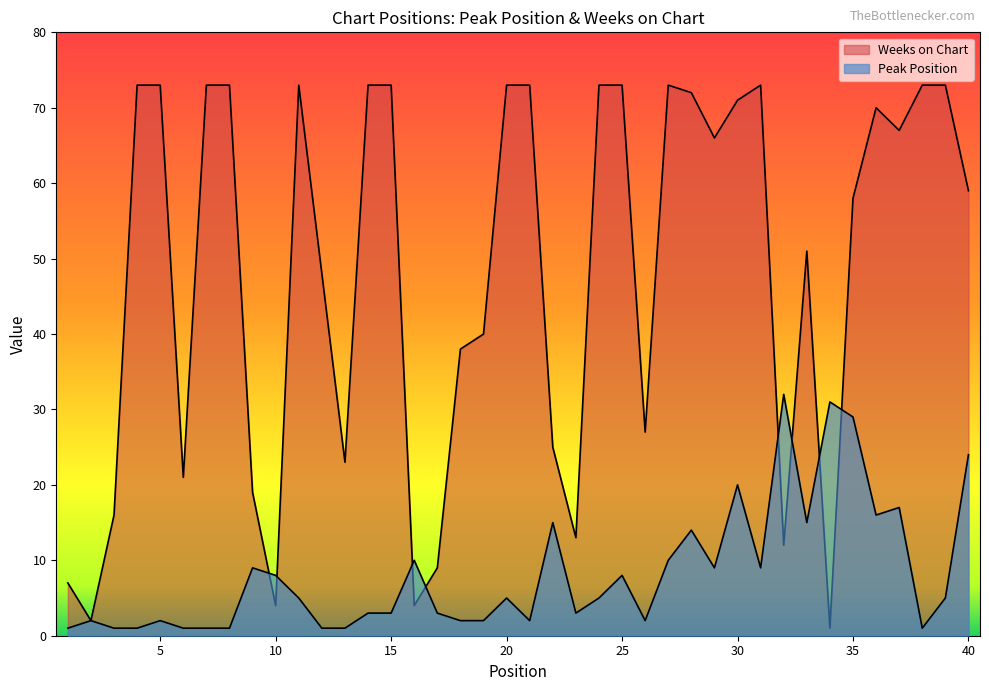

Read the Weeks on Chart value at 40.

59